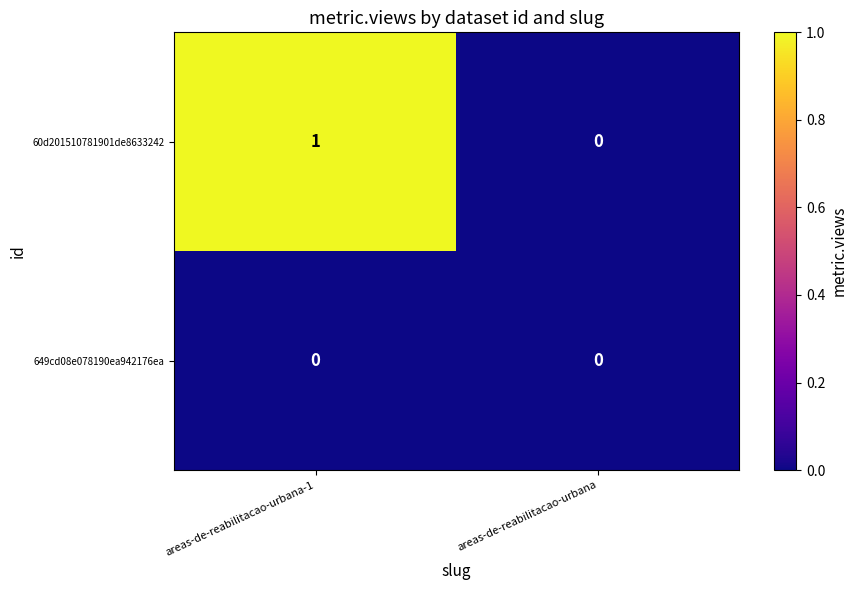

Which series changed the most between areas-de-reabilitacao-urbana-1 and areas-de-reabilitacao-urbana?

60d201510781901de8633242